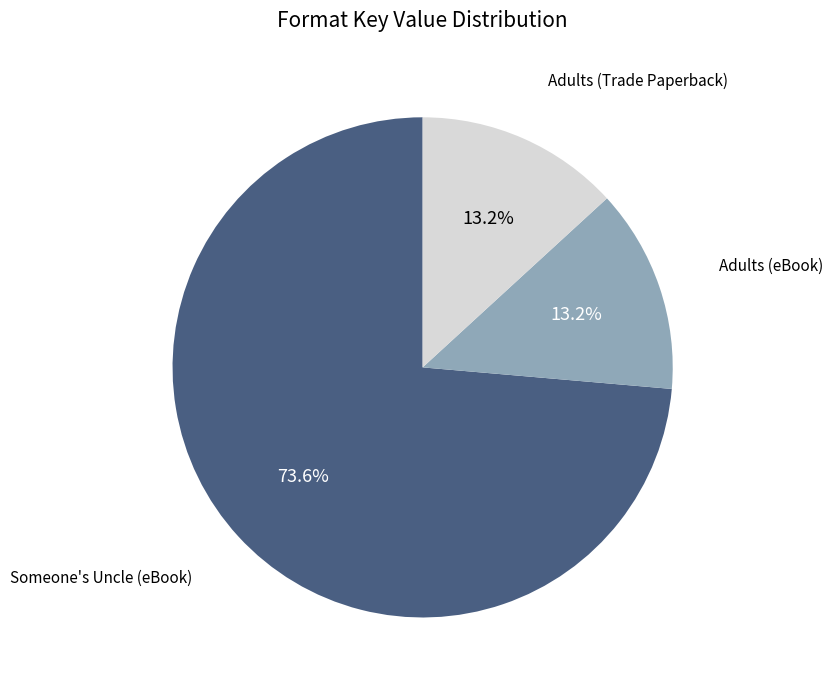

Which slice is the largest?

Someone's Uncle (eBook)